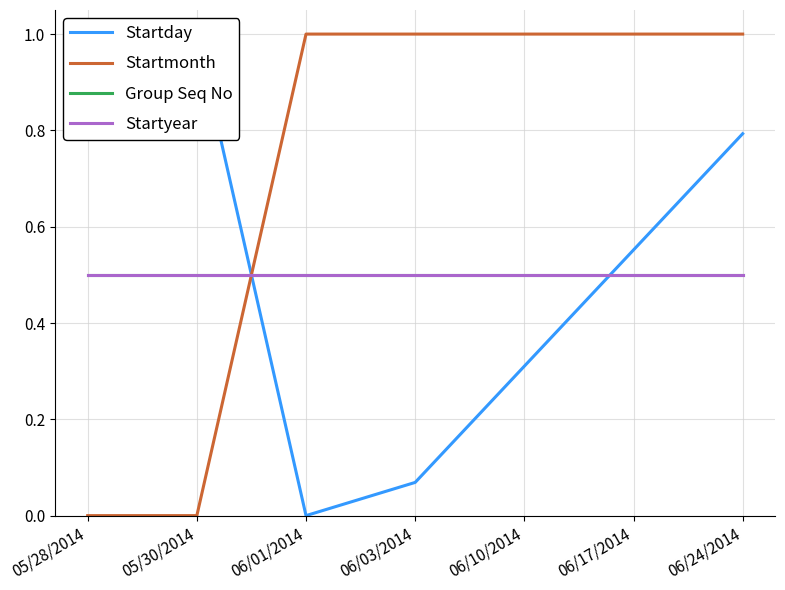

Which series ends up on top after the final intersection of Startmonth and Group Seq No?

Startmonth